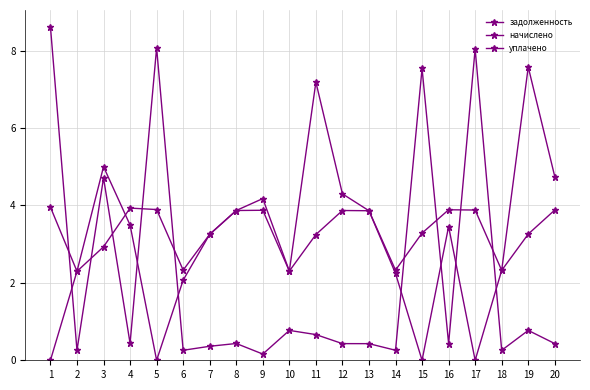

What is the difference between the уплачено values at 6 and 4?

1.4